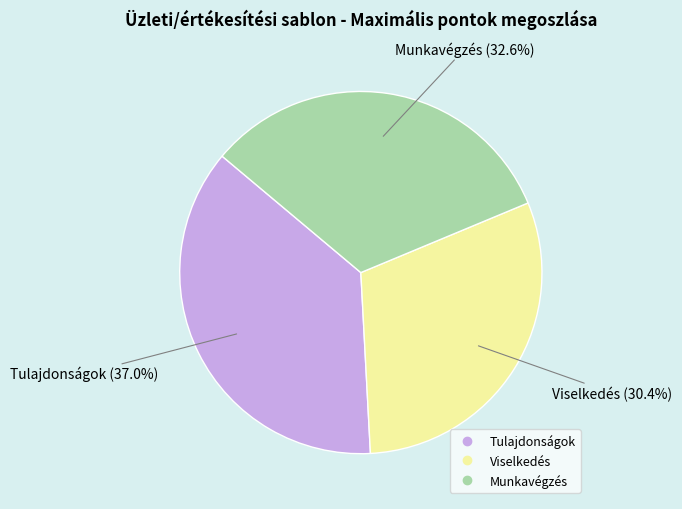

How much of the chart is everything except Viselkedés?

69.6%